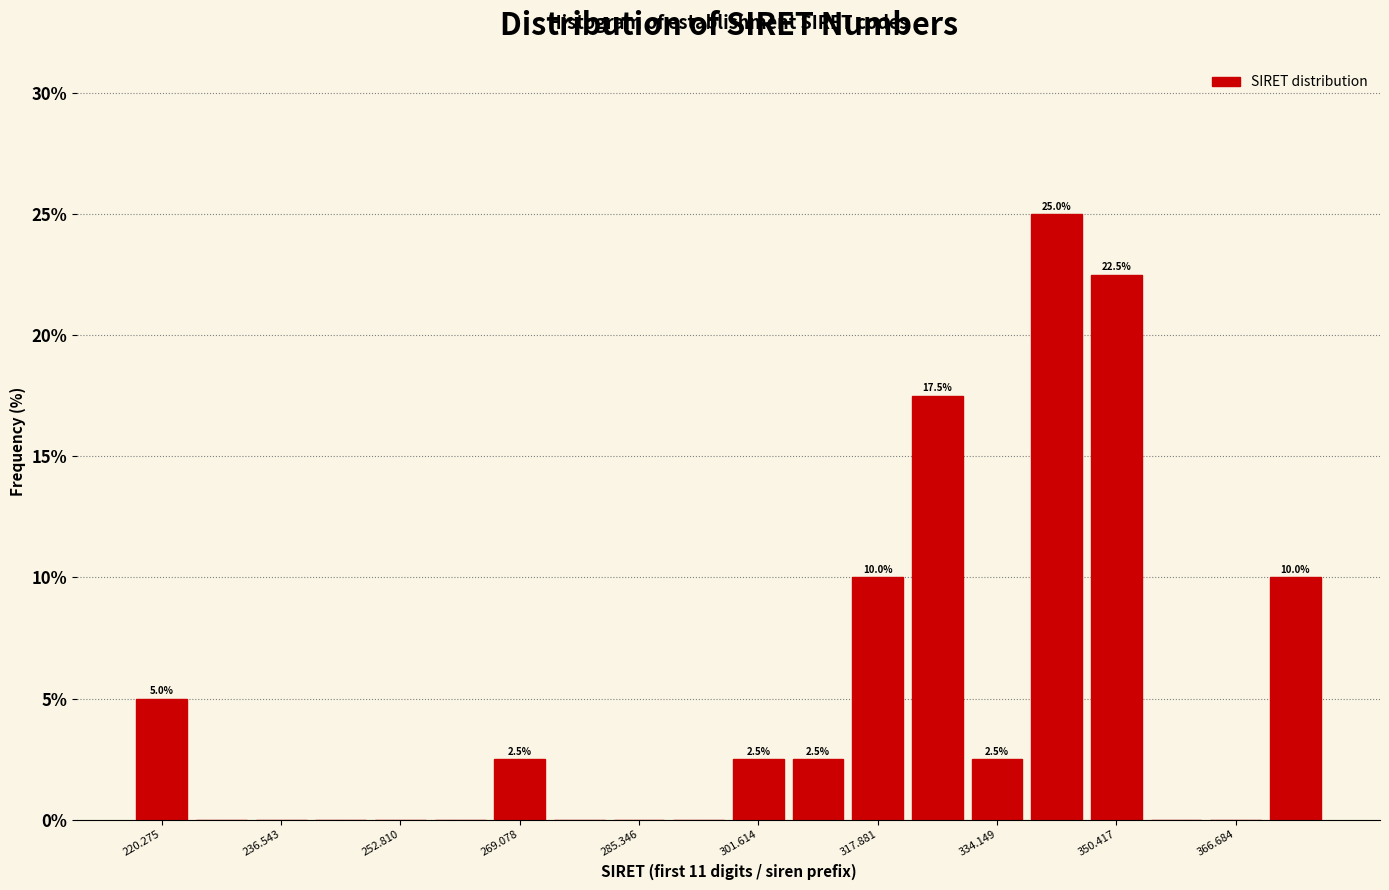

Over which range of the x-axis is the bar tallest?

338 to 346